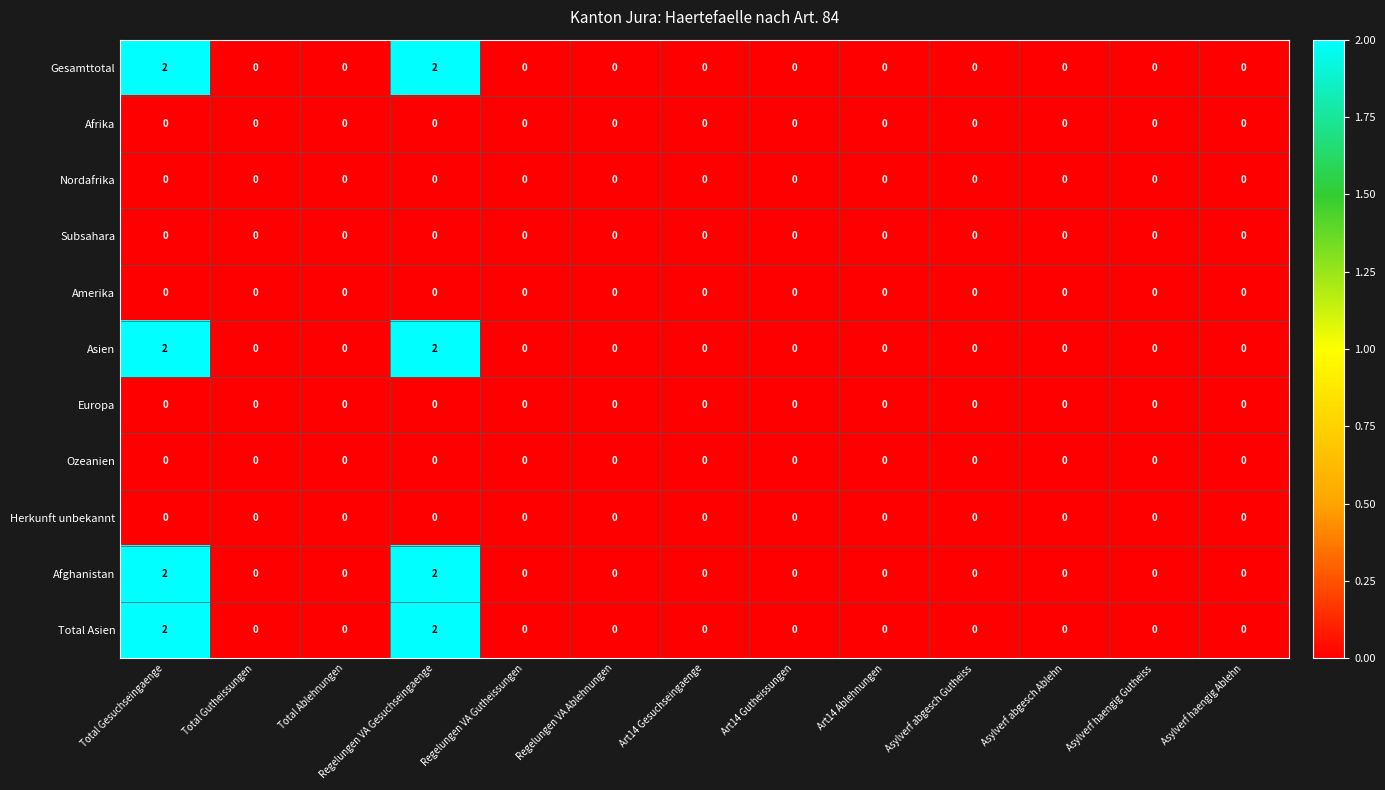

True or false: Asien has a value of 1 at Regelungen VA Gutheissungen.

False